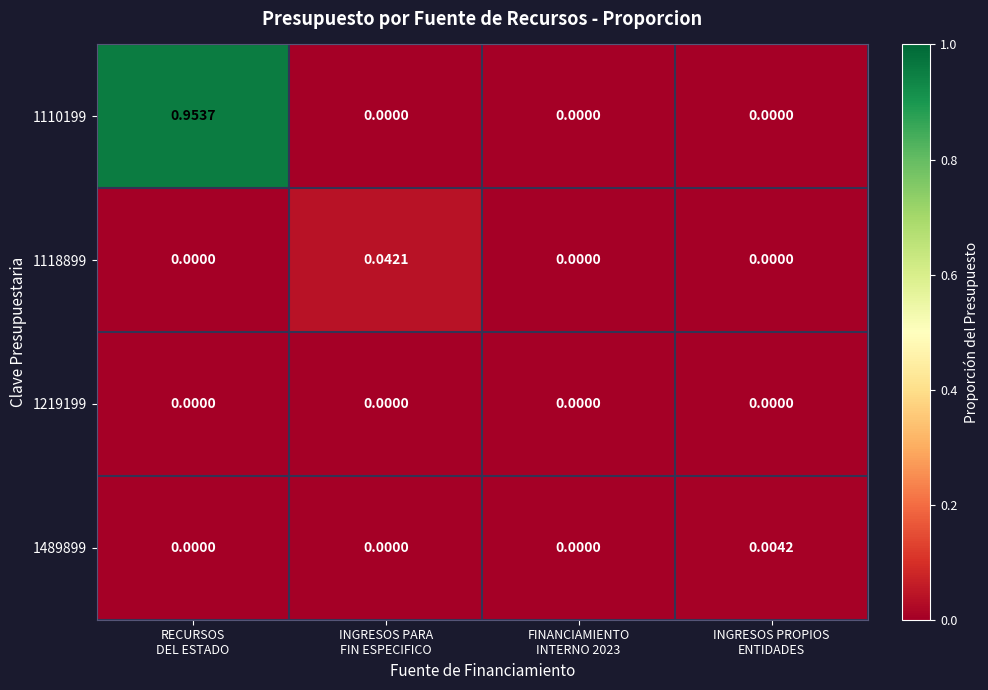

Which series has the largest total across all categories?

1110199